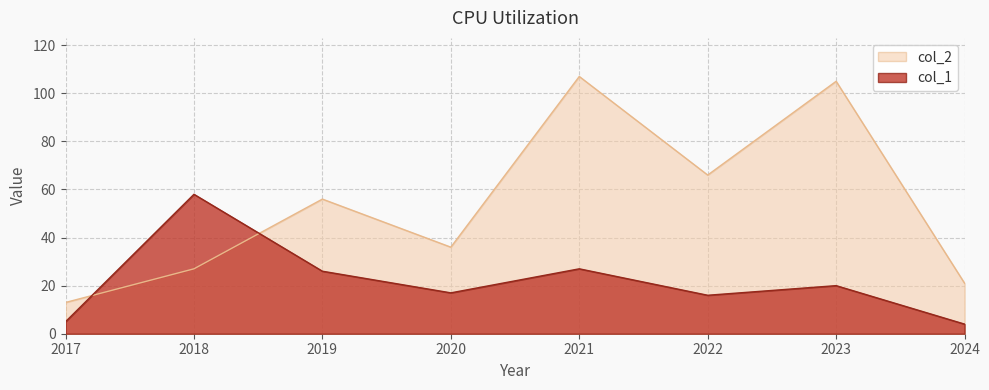

Reading left to right, extract all data points from this chart.

col_1: 5	58	26	17	27	16	20	4
col_2: 13	27	56	36	107	66	105	21